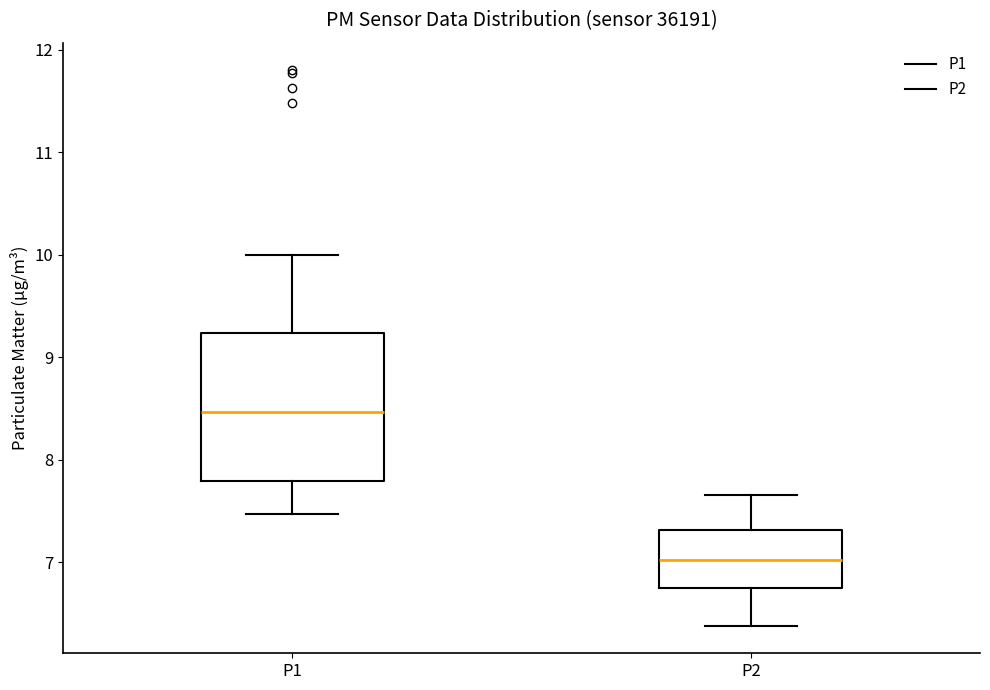

Reading left to right, read every box against the y-axis: the position of its median line, the range the box covers, and the ends of its whiskers. The values are not printed on the chart, so give them approximately, as read against the axis.

P1: median 8.5, box 7.8 to 9.2, whiskers 7.5 to 10.0
P2: median 7.0, box 6.8 to 7.3, whiskers 6.4 to 7.7